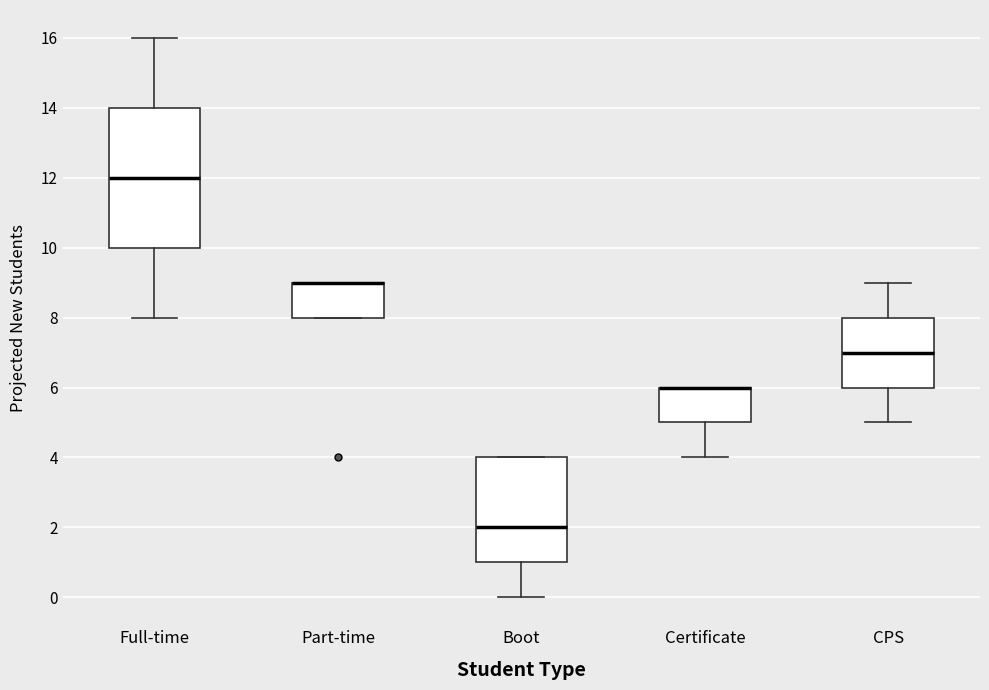

Reading left to right, read every box against the y-axis: the position of its median line, the range the box covers, and the ends of its whiskers. The values are not printed on the chart, so give them approximately, as read against the axis.

Full-time: median 12, box 10 to 14, whiskers 8 to 16
Part-time: median 9 (drawn on the box's upper edge), box 8 to 9, whiskers 8 to 9
Boot: median 2, box 1 to 4, whiskers 0 to 4
Certificate: median 6 (drawn on the box's upper edge), box 5 to 6, whiskers 4 to 6
CPS: median 7, box 6 to 8, whiskers 5 to 9